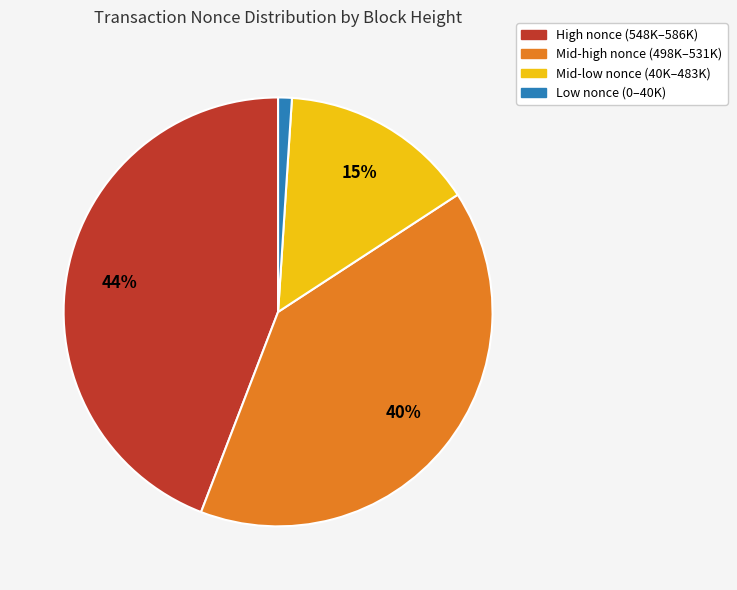

True or false: Mid-high nonce (498K–531K) accounts for 55% of the total.

False